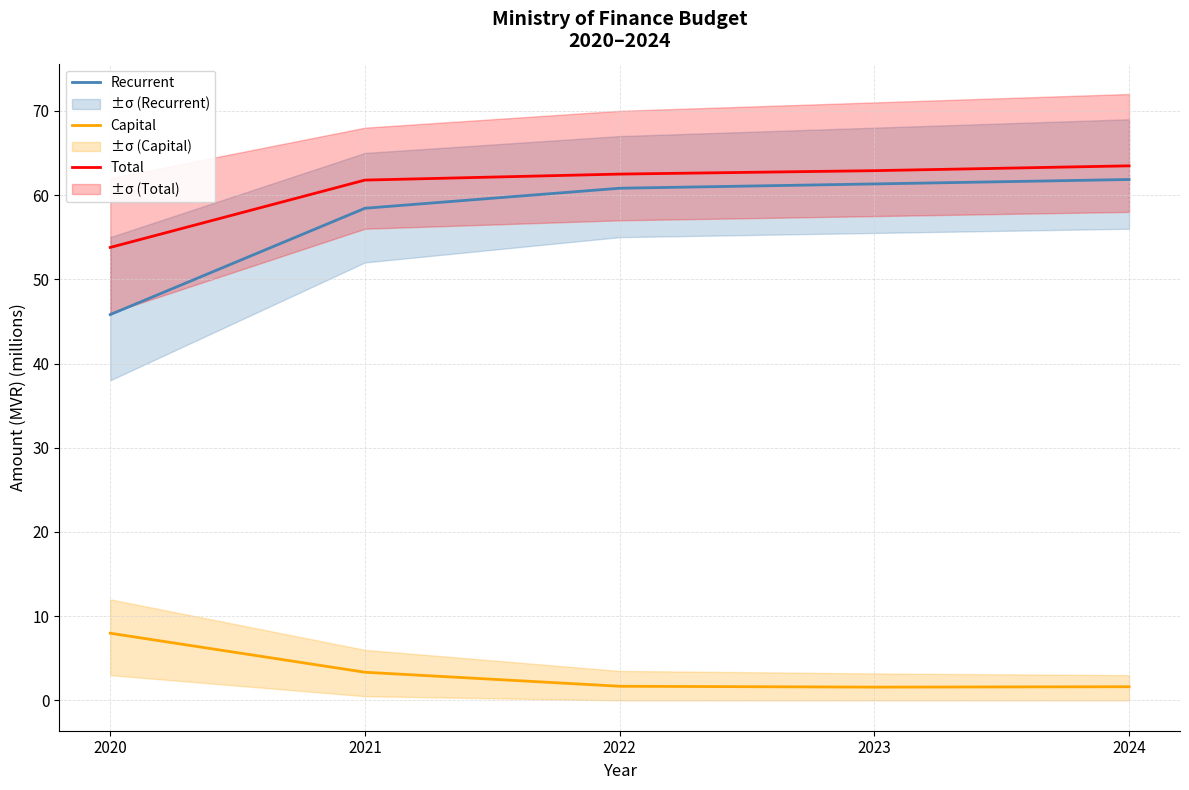

Which series has the largest total across all categories?

Total